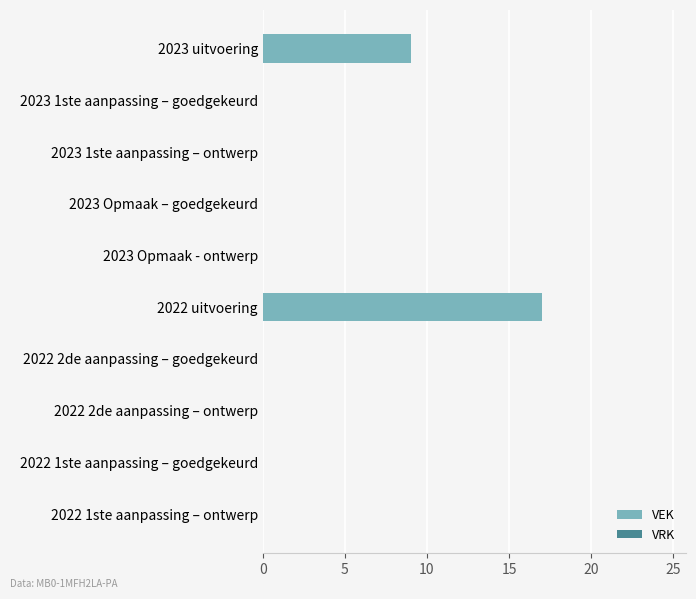

At which category does the chart reach its peak across all series?

2022 uitvoering